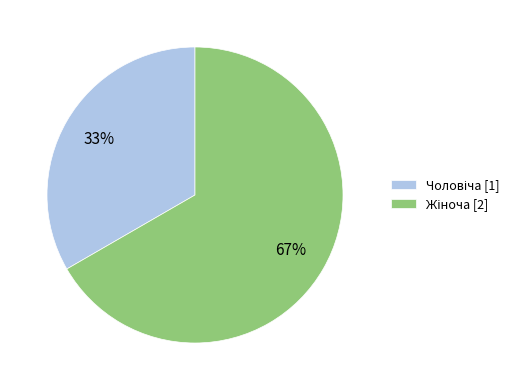

Is there a majority slice in this chart?

Yes